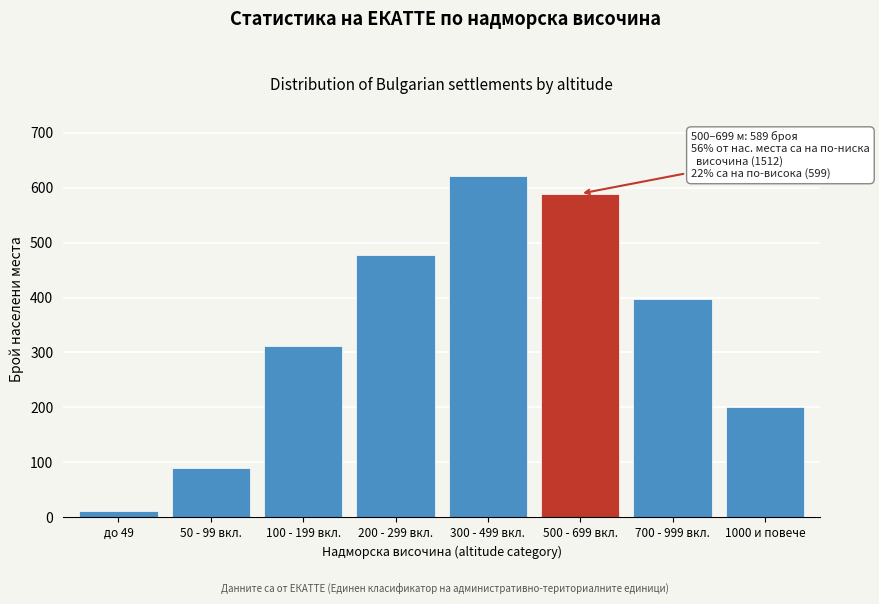

Reading left to right, extract all data points from this chart.

12	89	312	478	621	589	398	201